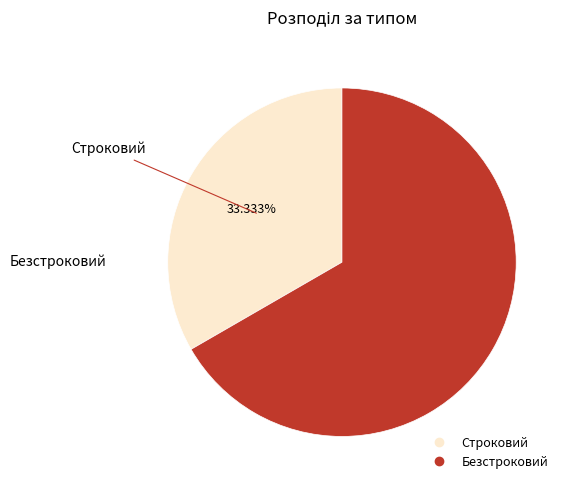

Rank the categories by value from highest to lowest.

Безстроковий, Строковий